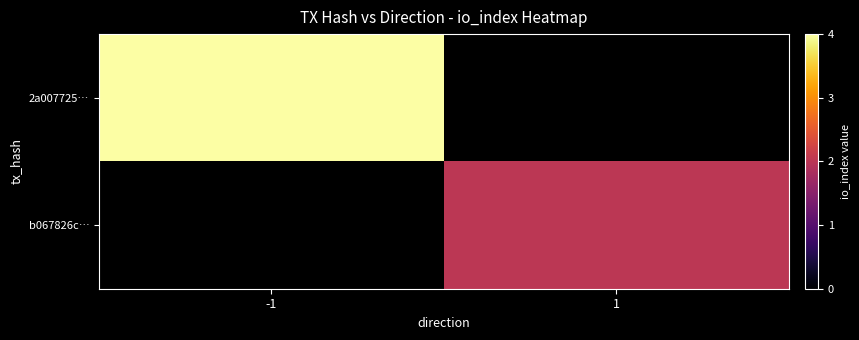

At which label is 2a007725… closest to 4?

-1